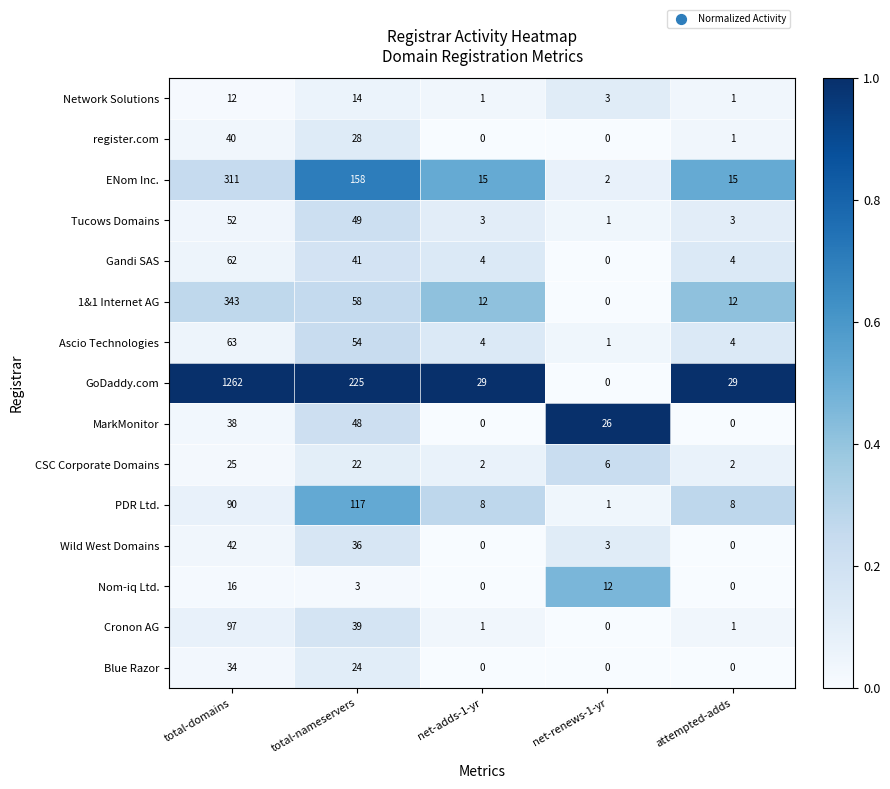

The register.com series shows 2 at attempted-adds. True or false?

False